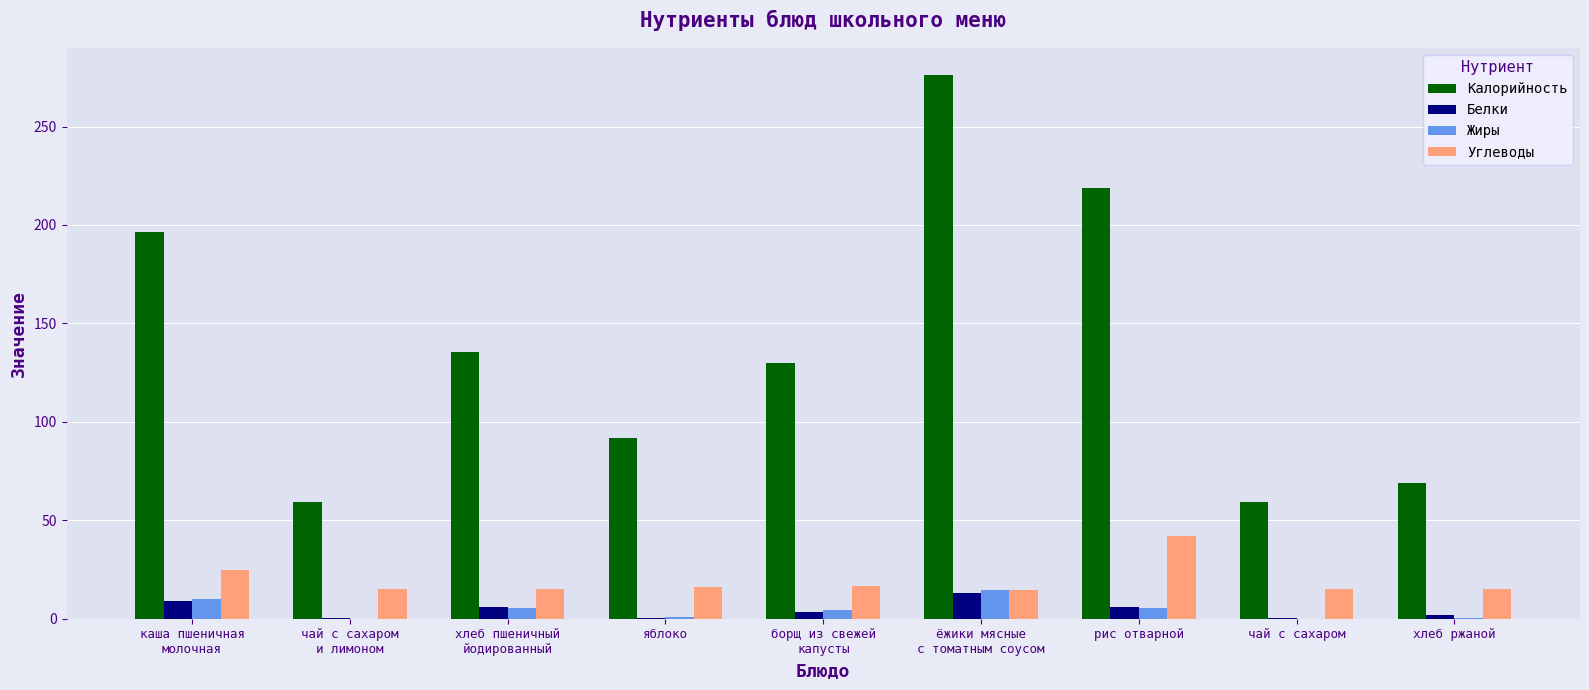

What is the average value of the Жиры series?

4.5